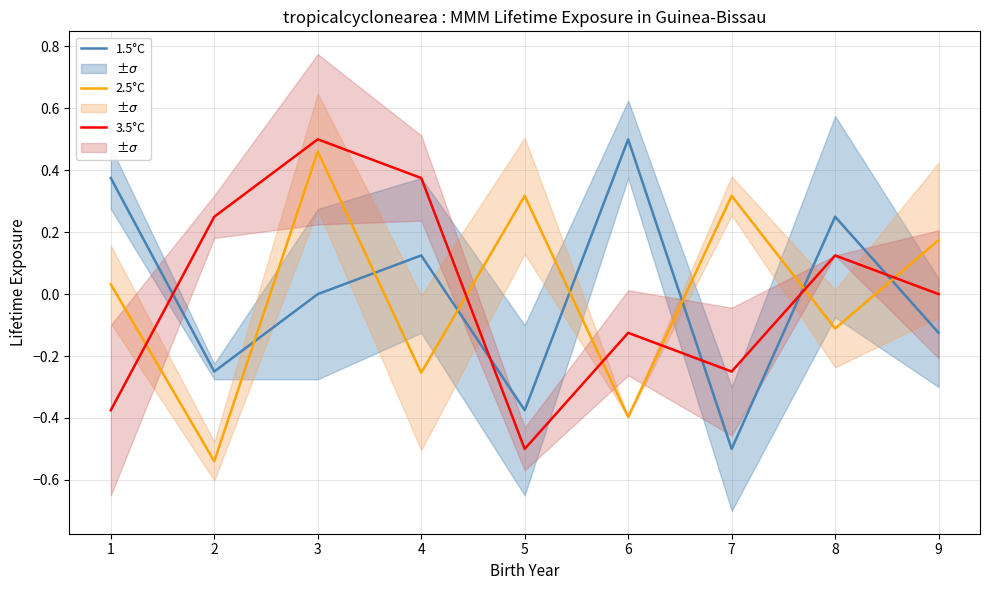

Which category has the highest value in the 2.5°C series?

3